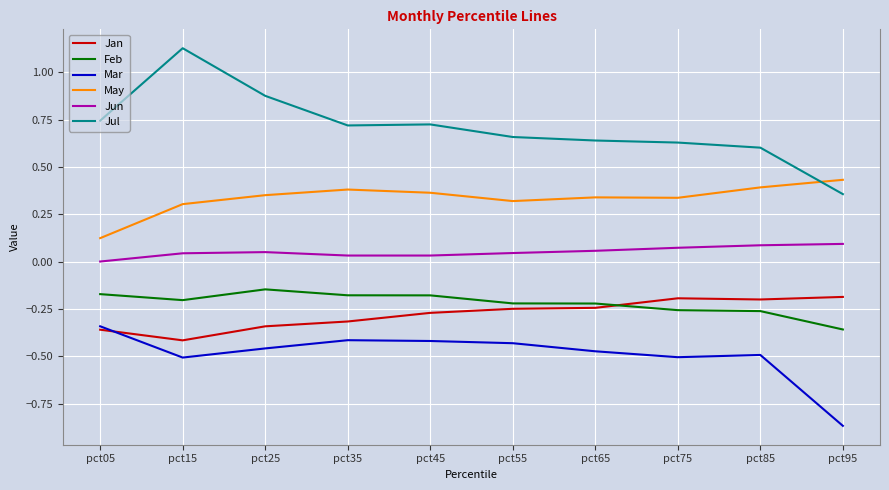

What are all the series names shown in the legend?

Jan, Feb, Mar, May, Jun, Jul